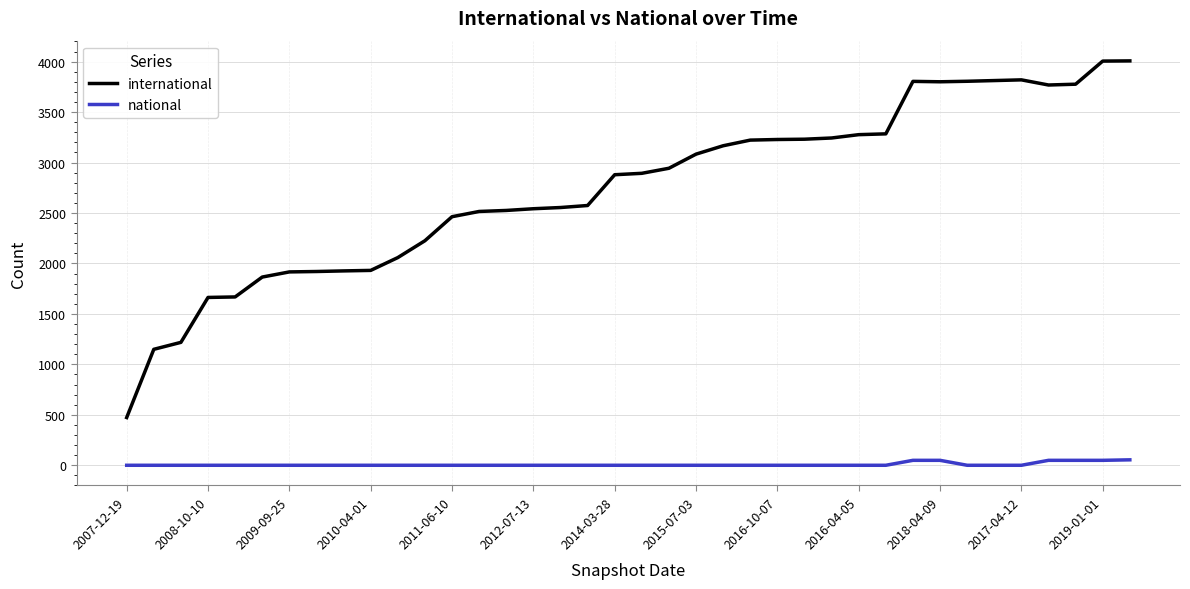

List the series in order of their overall mean, highest first.

international, national